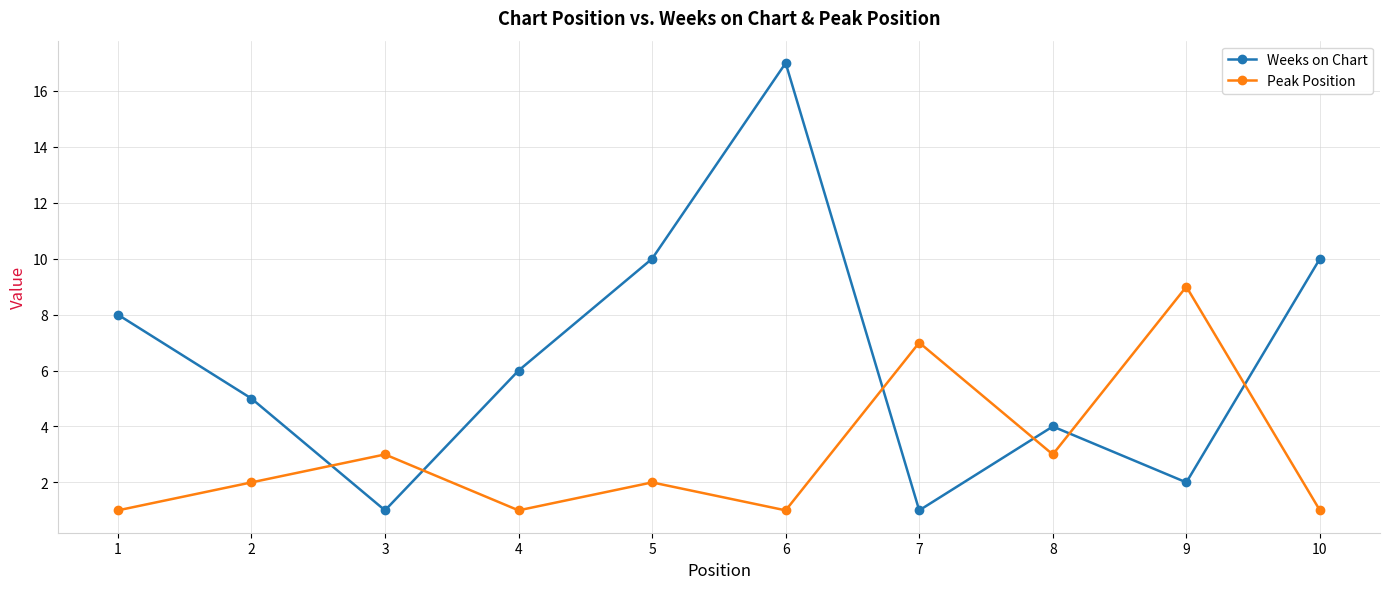

Reading left to right, what are all the values shown in this chart?

Weeks on Chart: 8	5	1	6	10	17	1	4	2	10
Peak Position: 1	2	3	1	2	1	7	3	9	1